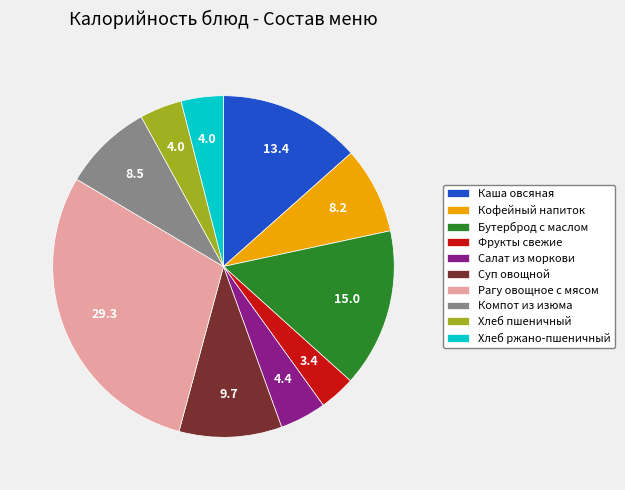

Is there a majority slice in this chart?

No